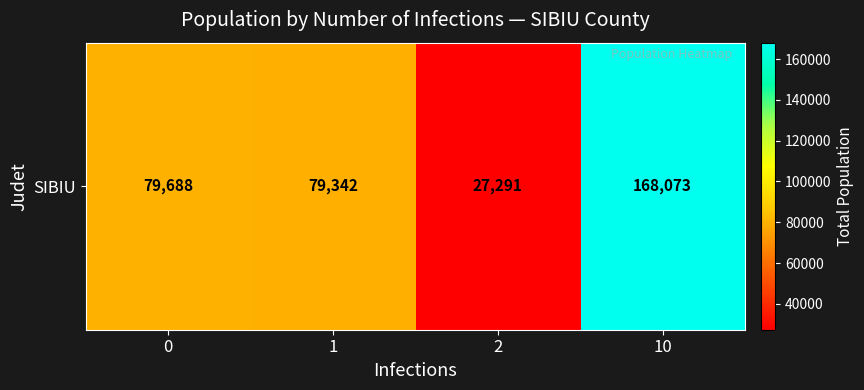

What is the approximate value at 10?

168073